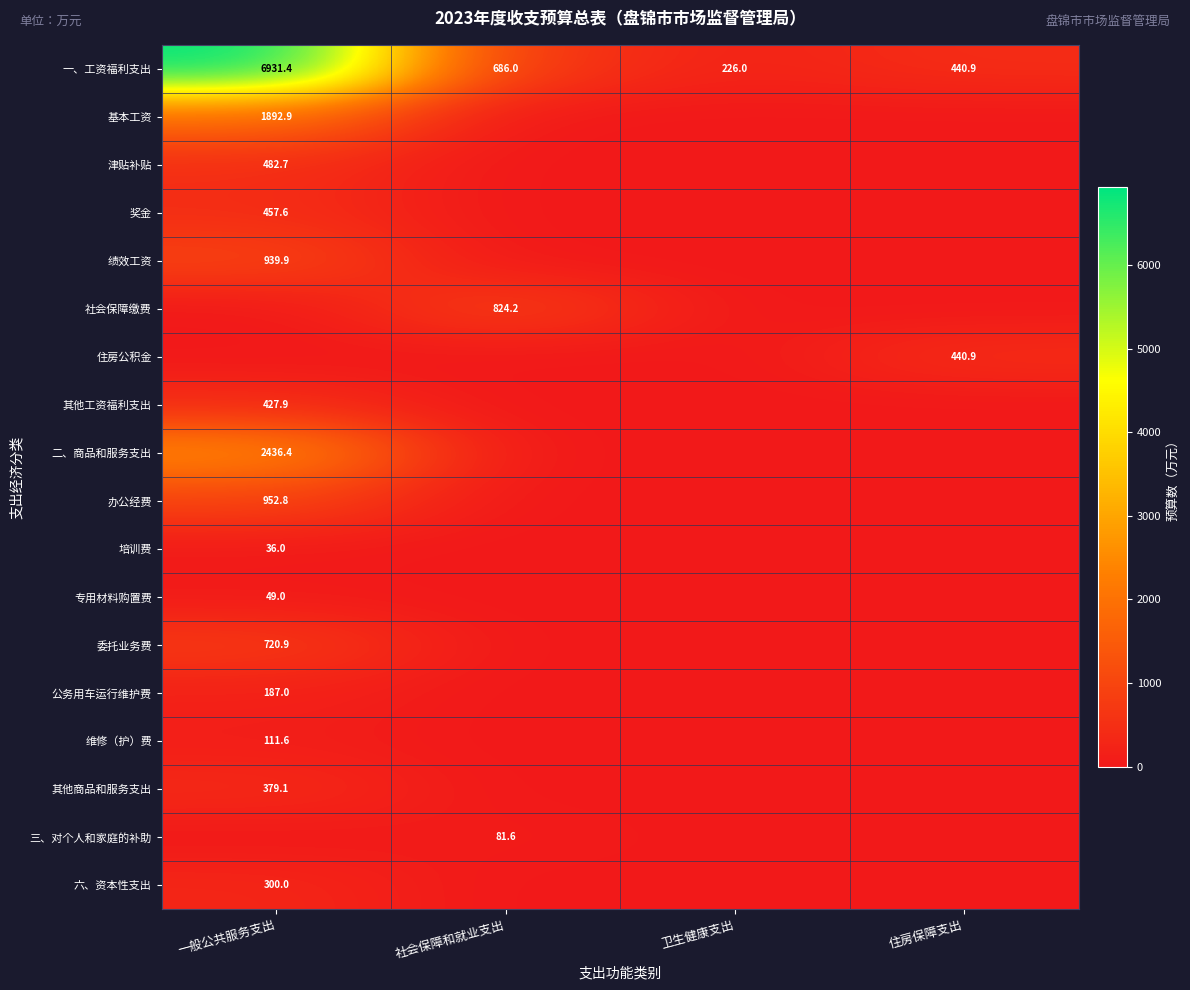

The 办公经费 series shows 543.5 at 一般公共服务支出. True or false?

False